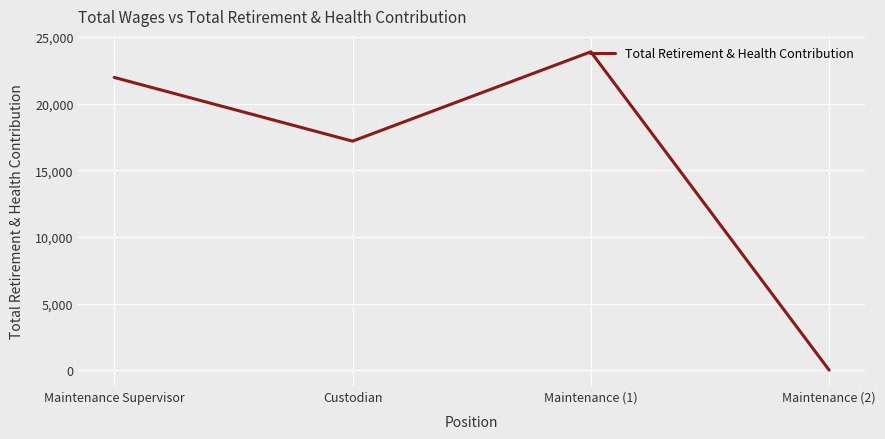

Reading right to left, list all the values displayed in this chart.

0	23899	17190	21975